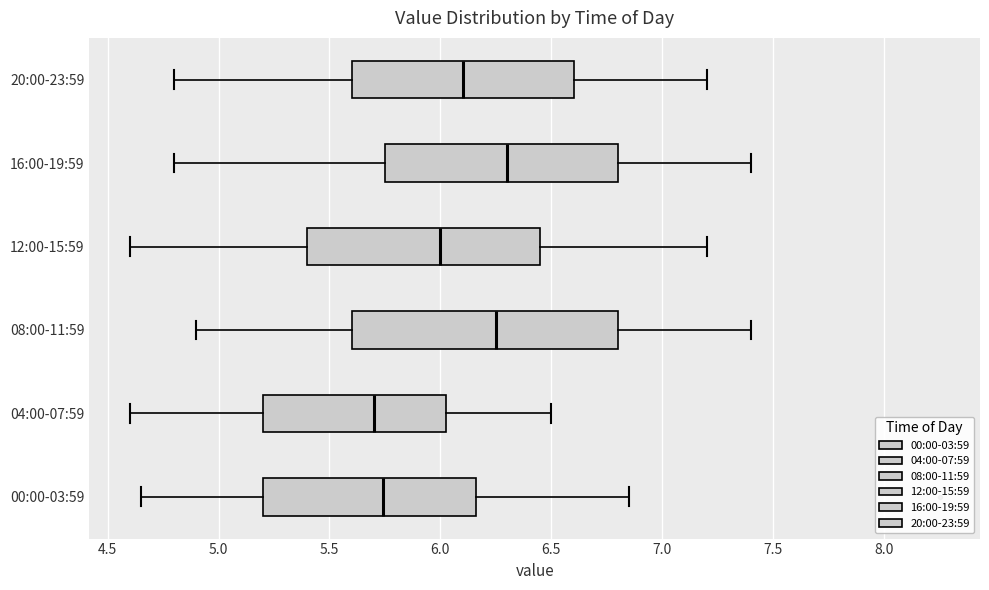

Reading bottom to top, read every box against the x-axis: the position of its median line, the range the box covers, and the ends of its whiskers. The values are not printed on the chart, so give them approximately, as read against the axis.

00:00-03:59: median 5.75, box 5.20 to 6.15, whiskers 4.65 to 6.85
04:00-07:59: median 5.70, box 5.20 to 6.05, whiskers 4.60 to 6.50
08:00-11:59: median 6.25, box 5.60 to 6.80, whiskers 4.90 to 7.40
12:00-15:59: median 6.00, box 5.40 to 6.45, whiskers 4.60 to 7.20
16:00-19:59: median 6.30, box 5.75 to 6.80, whiskers 4.80 to 7.40
20:00-23:59: median 6.10, box 5.60 to 6.60, whiskers 4.80 to 7.20